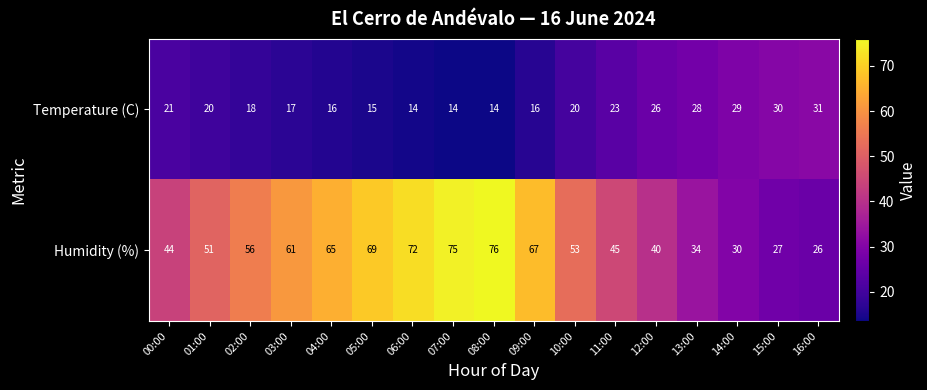

At 13:00, list the series in order from smallest to largest.

Temperature (C), Humidity (%)